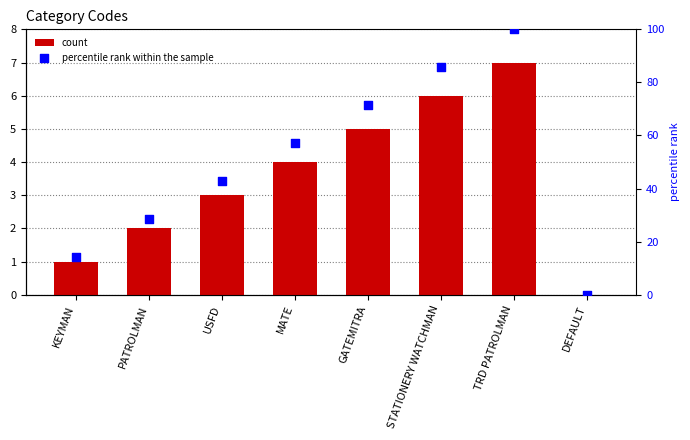

Is the value of count at MATE greater than the value of percentile rank within the sample at TRD PATROLMAN?

No